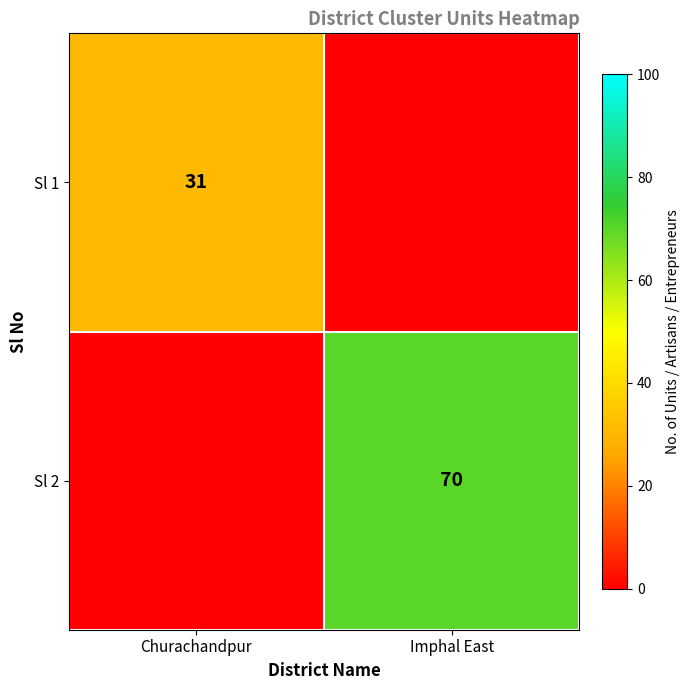

The value of Sl 2 at Imphal East is 92. True or false?

False